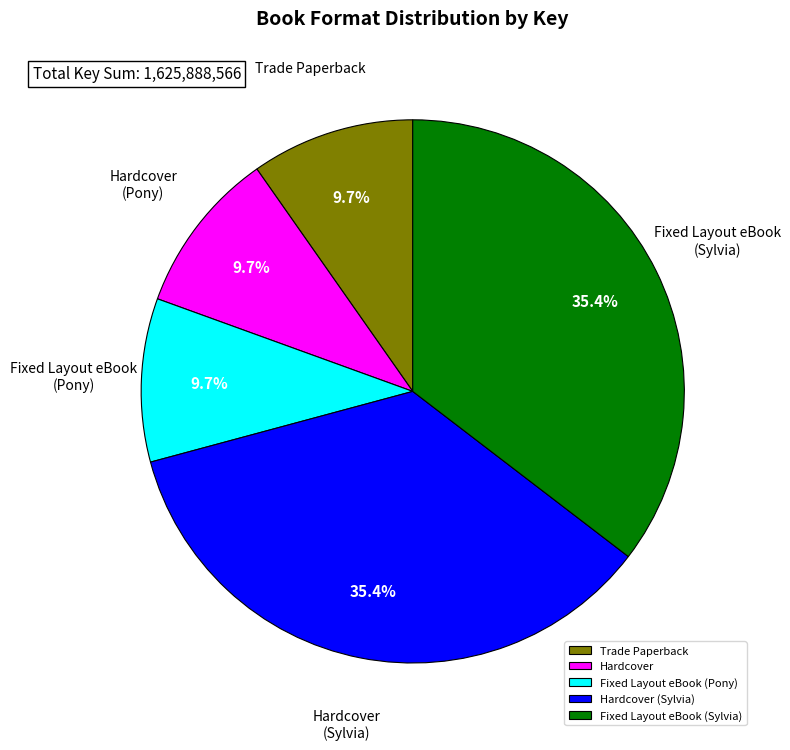

To the nearest percent, what portion does Hardcover represent?

10%